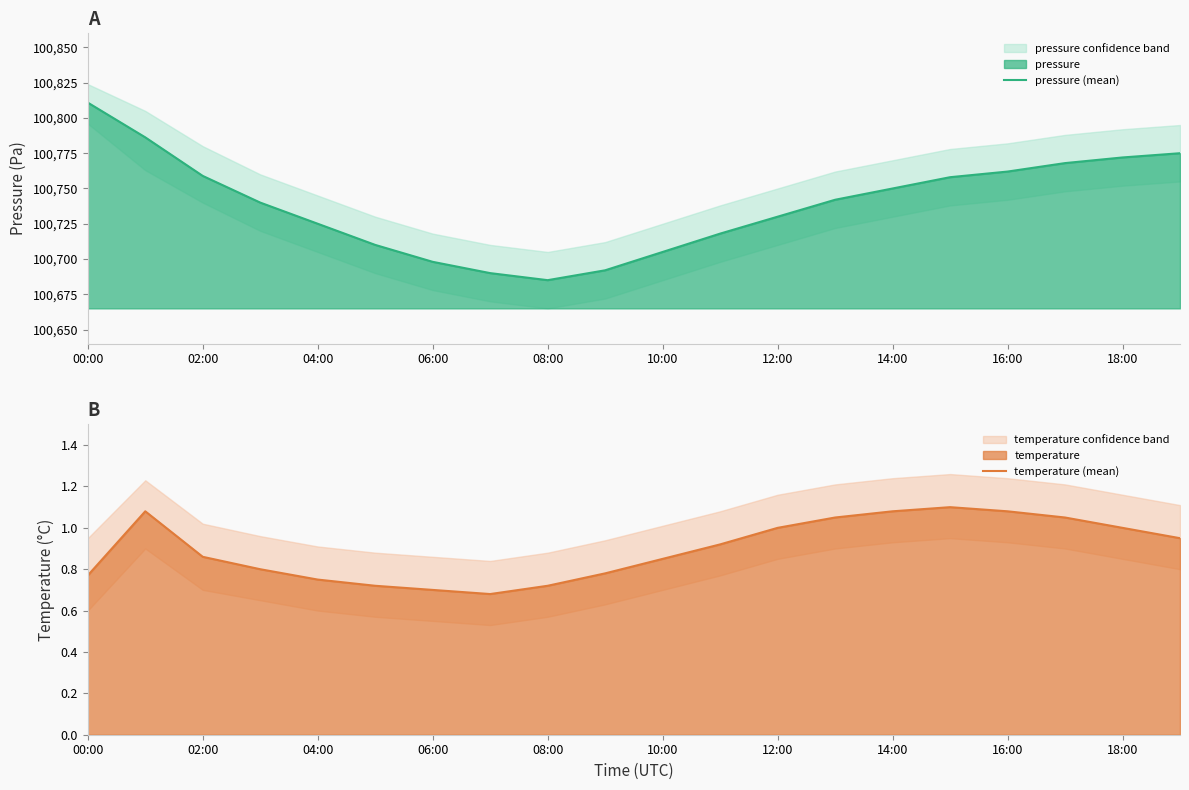

Rank the series by their average value, from highest to lowest.

pressure (mean), temperature (mean)